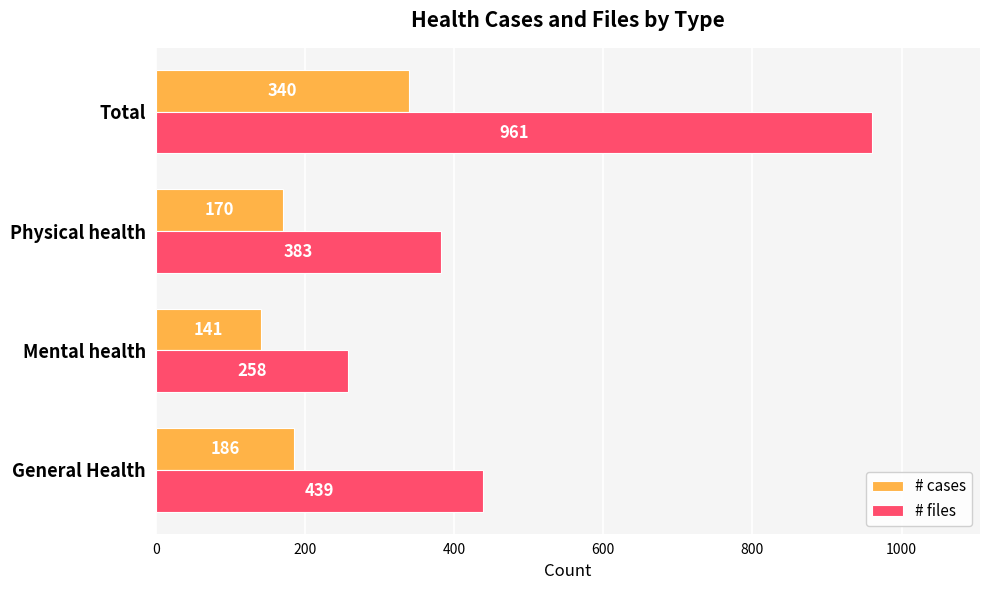

The # cases series shows 84 at Mental health. True or false?

False